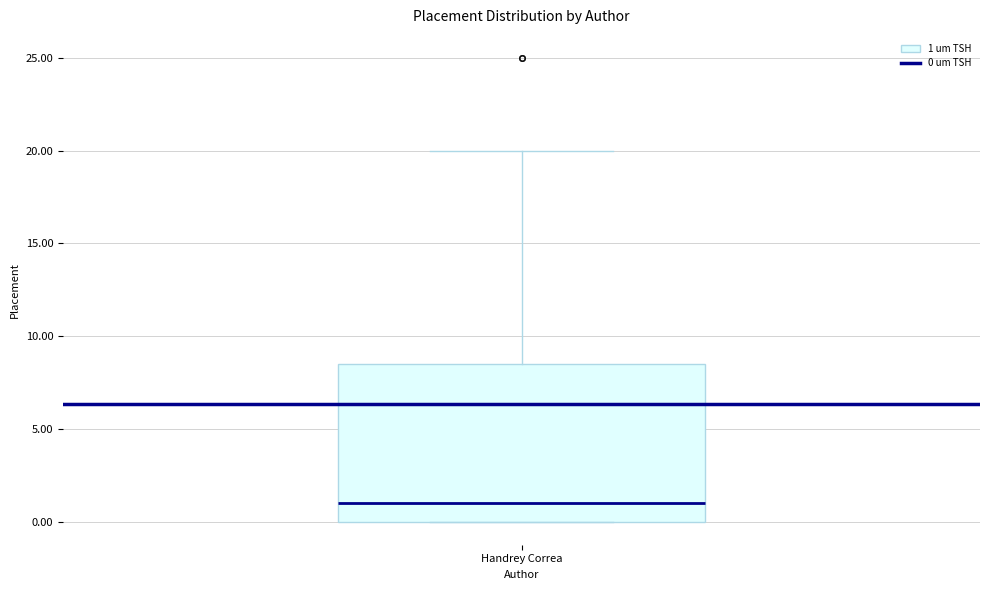

Transcribe this box plot: give where the median line is, the range the box spans, and where the two whiskers end, as read against the y-axis. The values are not printed on the chart, so give them approximately, as read against the axis.

median 1.0, box 0.0 to 8.5, whiskers 0.0 to 20.0